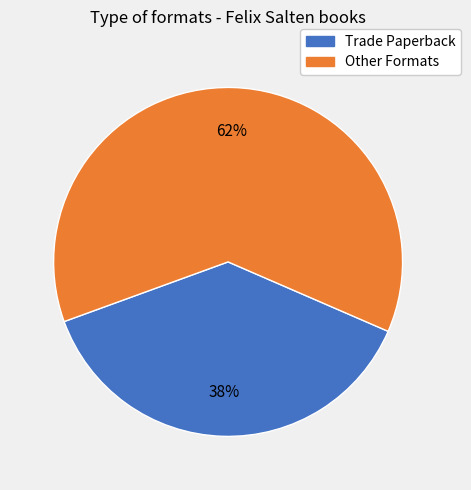

The Trade Paperback slice represents 32% of the pie. True or false?

False